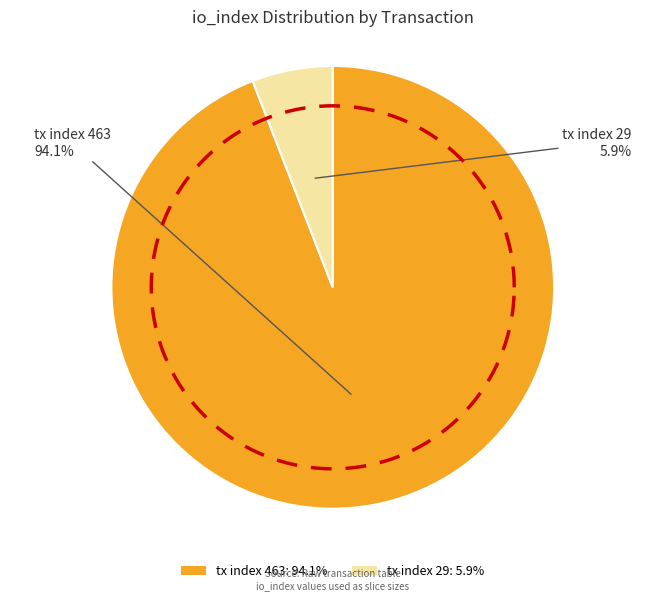

Count the number of slices in the pie.

2